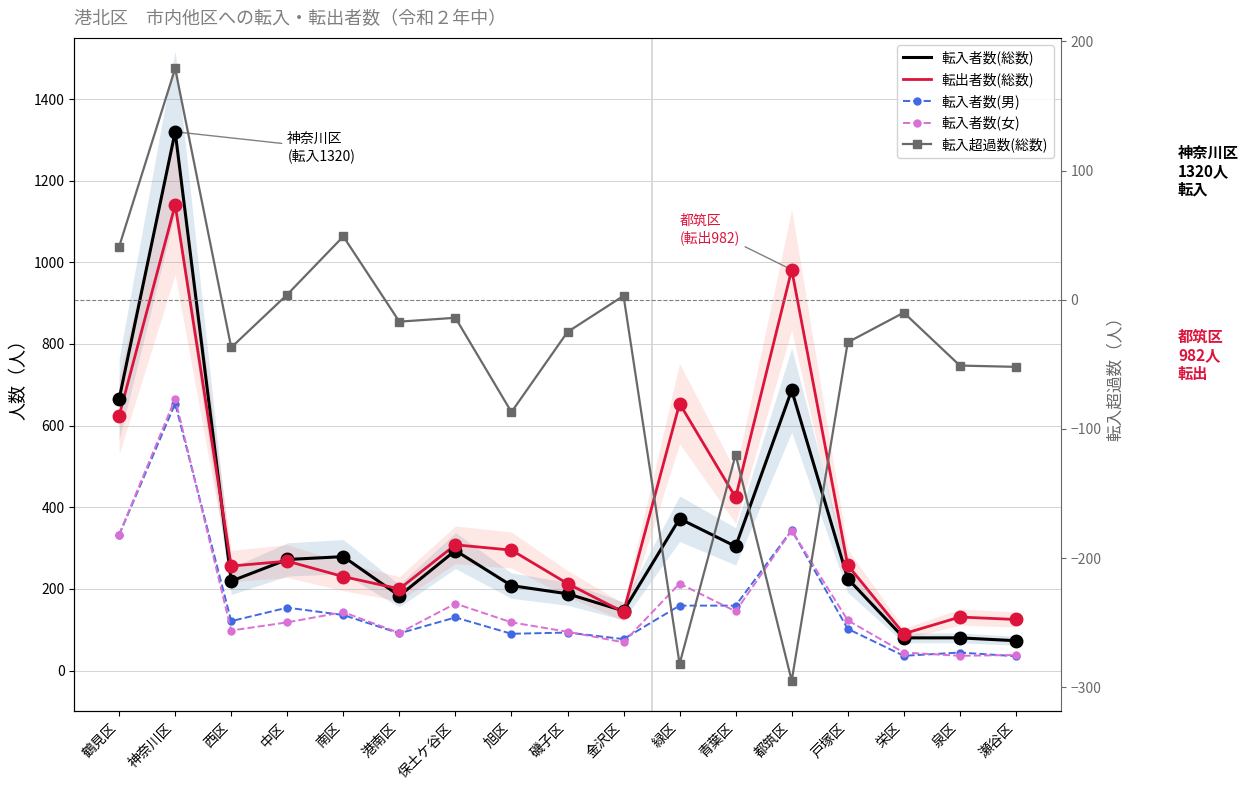

What is the minimum value shown in the chart?

-295